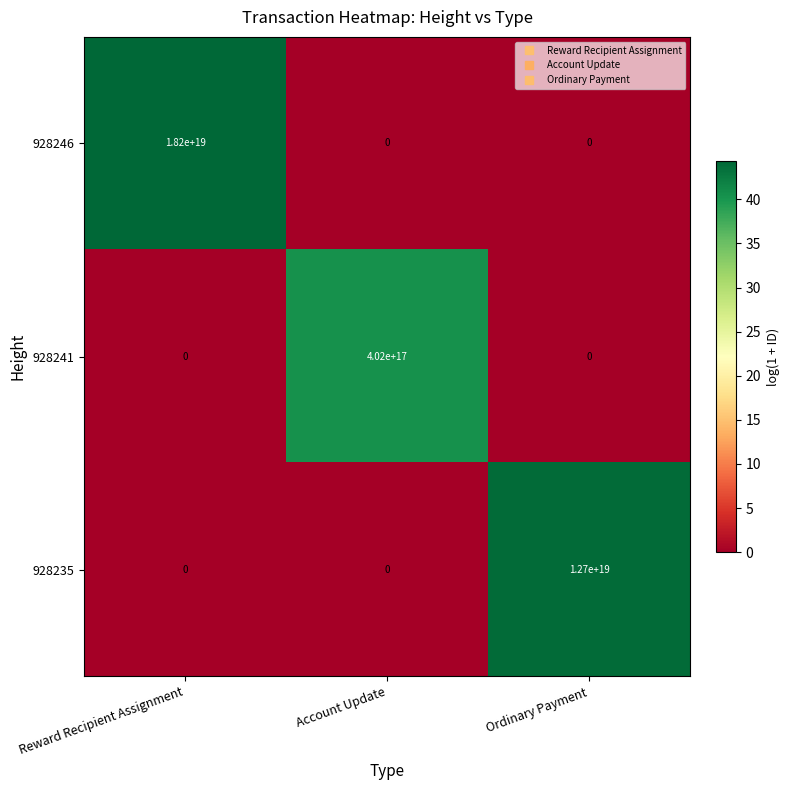

Which series has the largest total across all categories?

928246